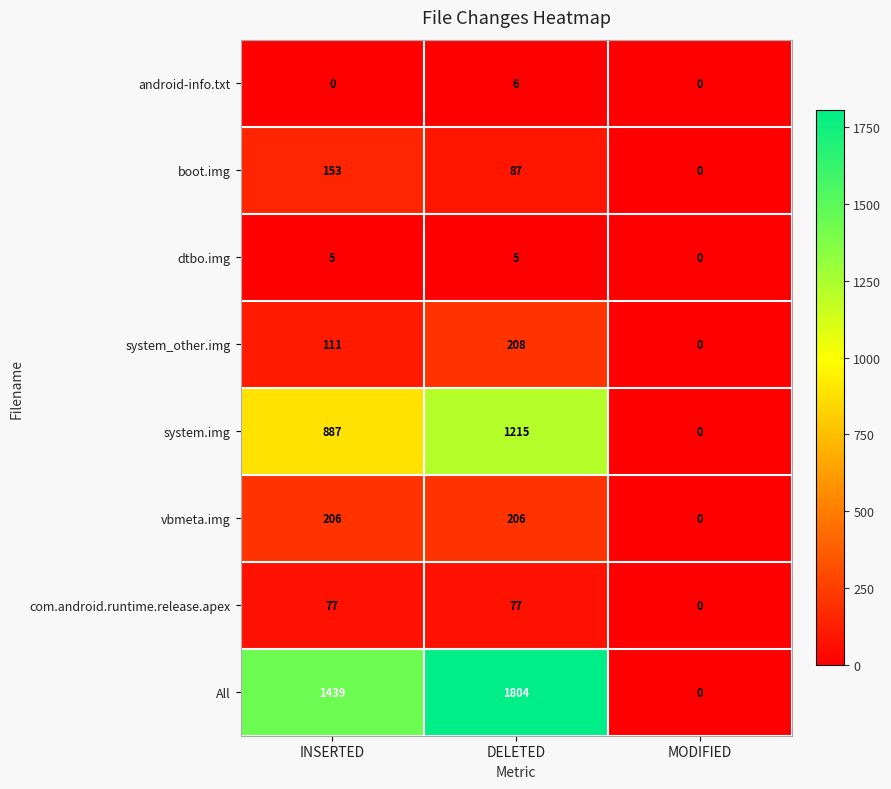

At which label does com.android.runtime.release.apex reach its minimum?

MODIFIED